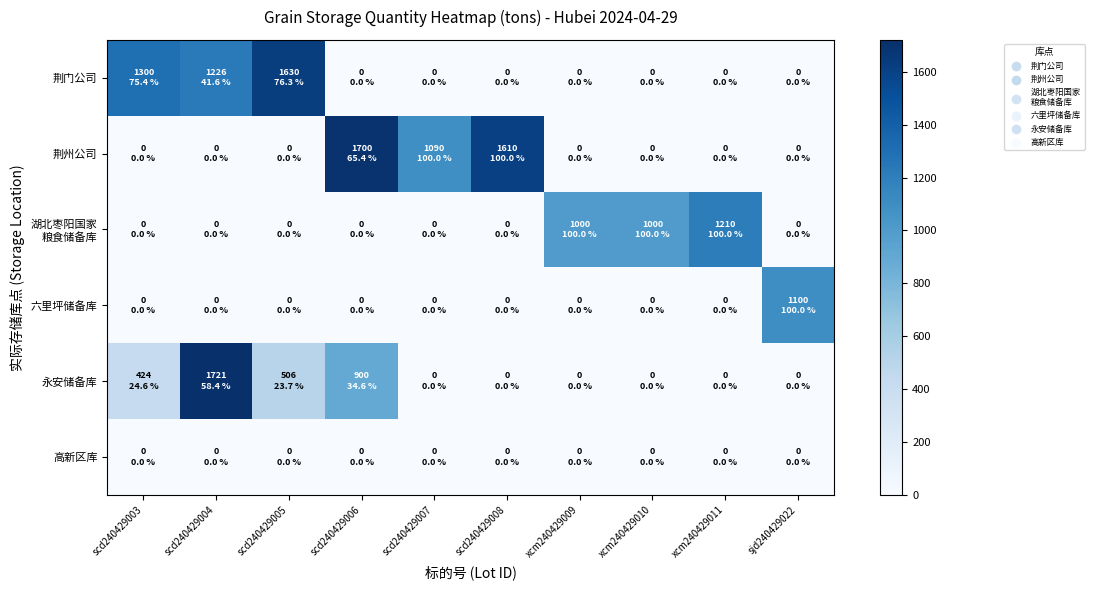

Between scd240429005 and scd240429006, which is larger?

scd240429005